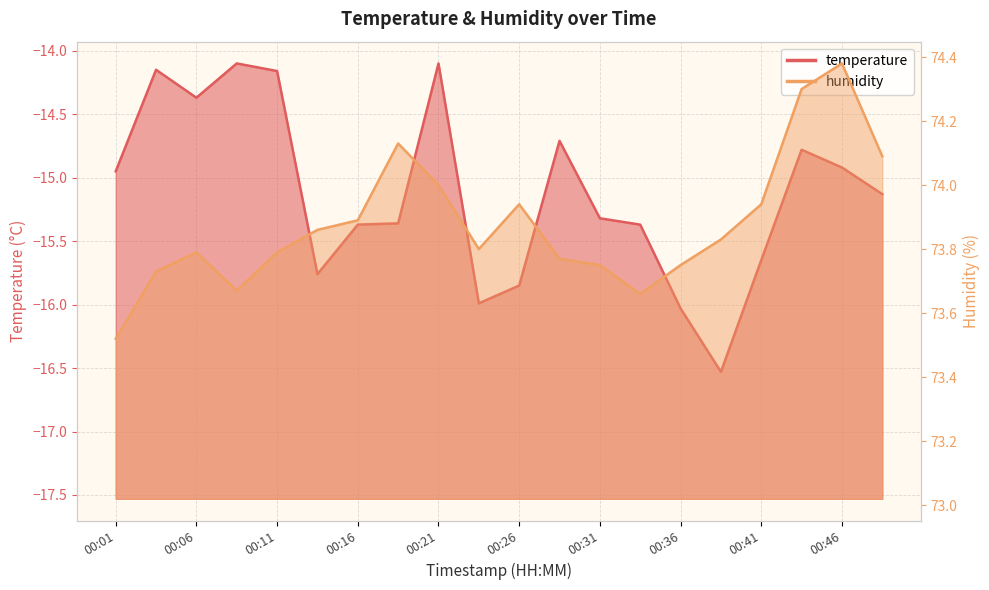

Reading left to right, extract all data points from this chart.

temperature: 00:01=-14.9	00:04=-14.2	00:06=-14.4	00:09=-14.1	00:11=-14.2	00:14=-15.8	00:16=-15.4	00:19=-15.4	00:21=-14.1	00:24=-16.0	00:26=-15.8	00:29=-14.7	00:31=-15.3	00:34=-15.4	00:36=-16.0	00:39=-16.5	00:41=-15.7	00:44=-14.8	00:46=-14.9	00:49=-15.1
humidity: 00:01=73.5	00:04=73.7	00:06=73.8	00:09=73.7	00:11=73.8	00:14=73.9	00:16=73.9	00:19=74.1	00:21=74.0	00:24=73.8	00:26=73.9	00:29=73.8	00:31=73.8	00:34=73.7	00:36=73.8	00:39=73.8	00:41=73.9	00:44=74.3	00:46=74.4	00:49=74.1